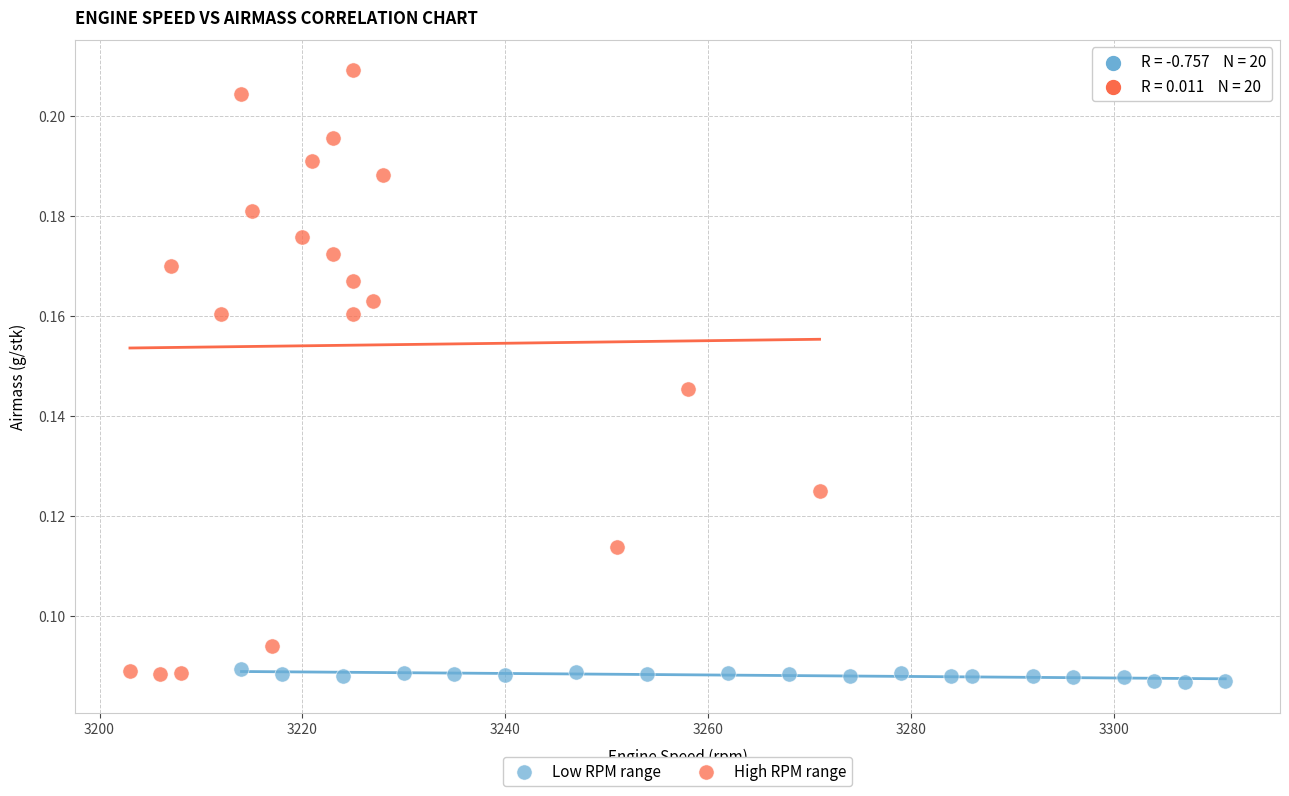

Which series contains the highest Y value?

High RPM range